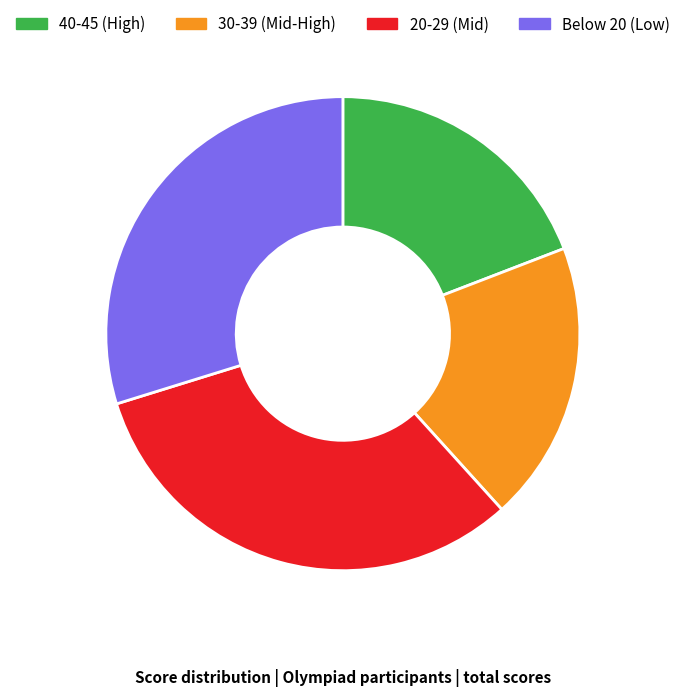

Is 30-39 (Mid-High) the majority of the pie?

No